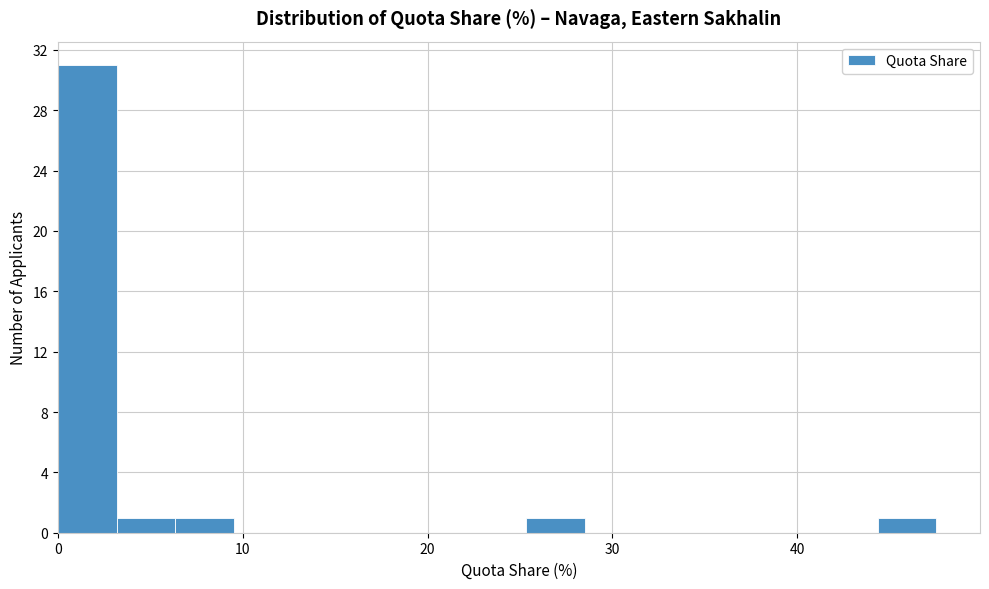

Read against the x-axis, roughly where is the centre of the tallest bar?

2